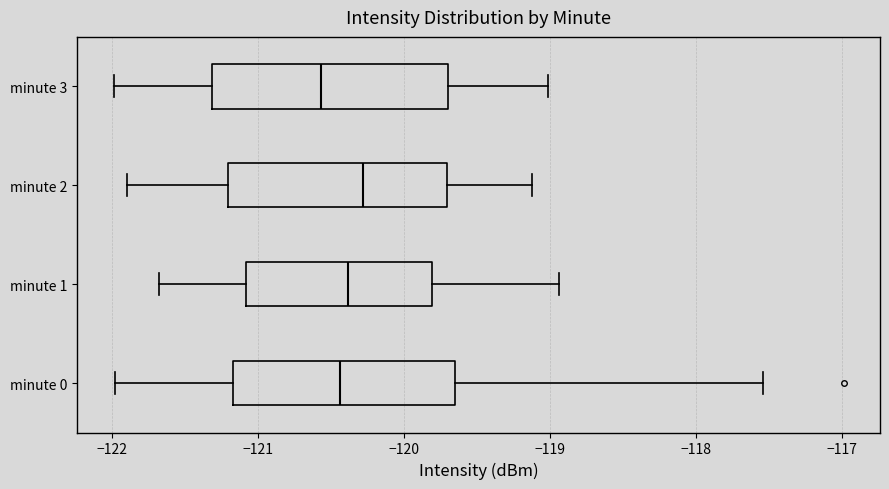

Reading bottom to top, read every box against the x-axis: the position of its median line, the range the box covers, and the ends of its whiskers. The values are not printed on the chart, so give them approximately, as read against the axis.

minute 0: median -120.4, box -121.2 to -119.6, whiskers -122.0 to -117.5
minute 1: median -120.4, box -121.1 to -119.8, whiskers -121.7 to -118.9
minute 2: median -120.3, box -121.2 to -119.7, whiskers -121.9 to -119.1
minute 3: median -120.6, box -121.3 to -119.7, whiskers -122.0 to -119.0